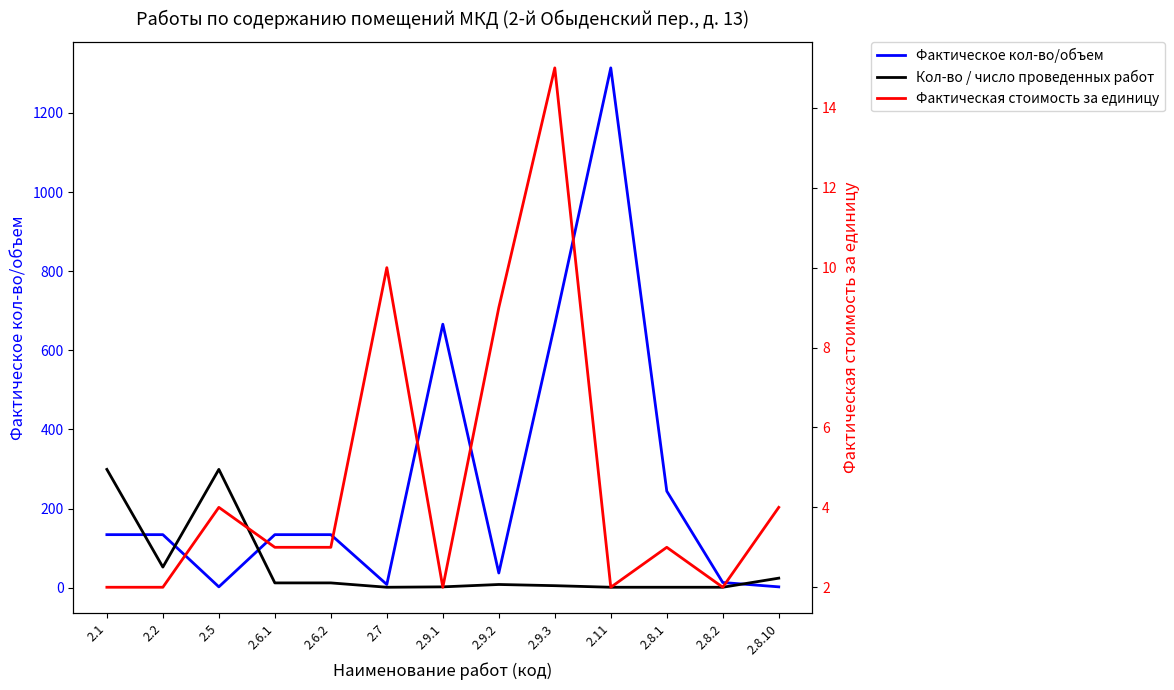

At which category is the sum across all series the highest?

2.11